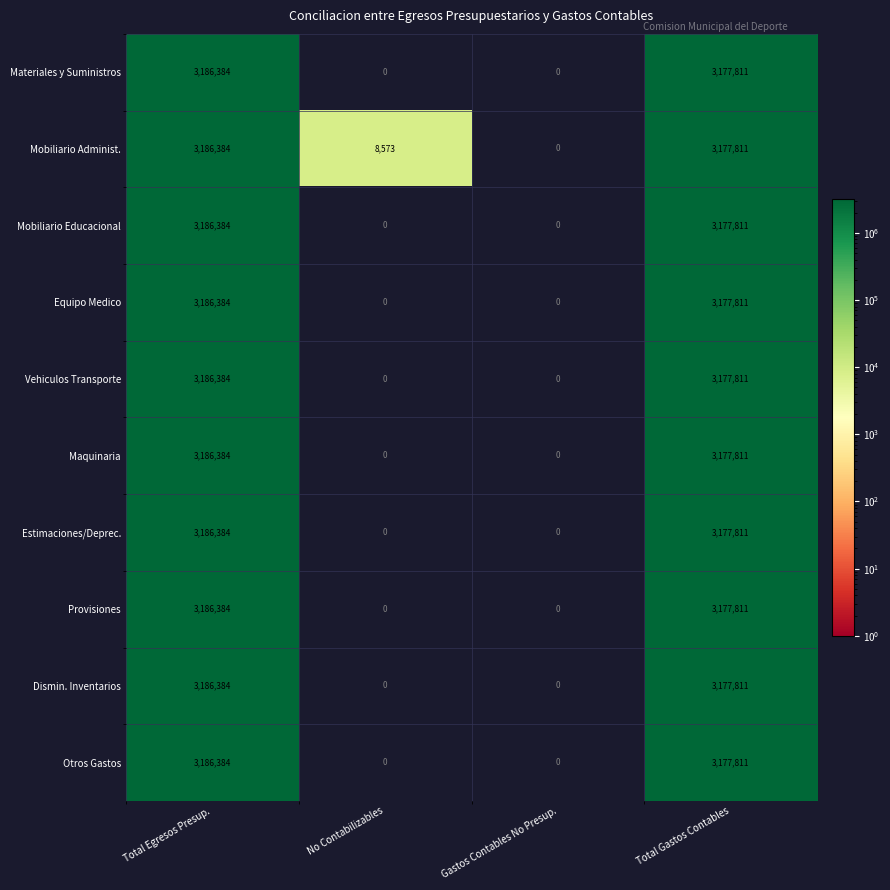

What is the spread (max minus min) of values at No Contabilizables?

8573